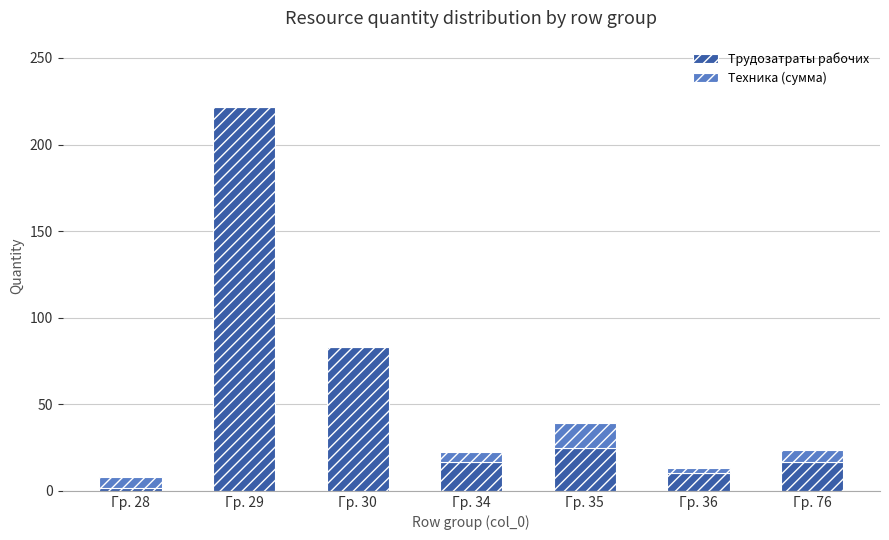

Which category has the highest value in the Трудозатраты рабочих series?

Гр. 29